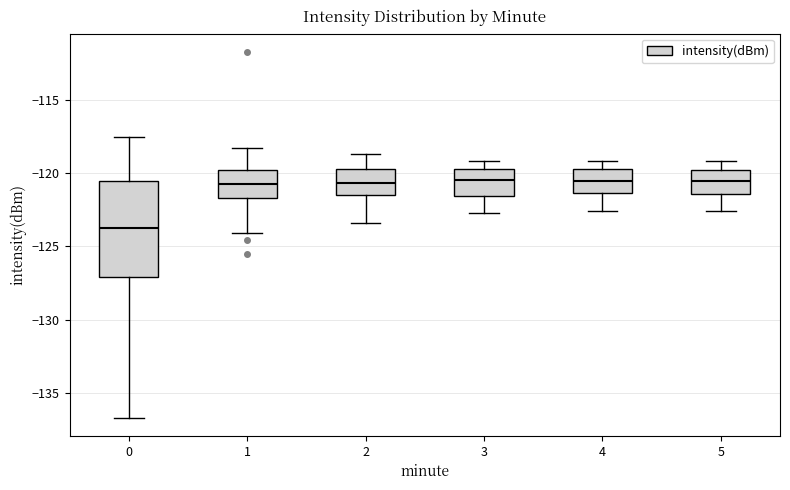

Reading left to right, transcribe this box plot: for each box, give where its median line is, the range the box spans, and where its two whiskers end, as read against the y-axis. The values are not printed on the chart, so give them approximately, as read against the axis.

0: median -124.0, box -127.0 to -120.5, whiskers -136.5 to -117.5
1: median -120.5, box -121.5 to -120.0, whiskers -124.0 to -118.5
2: median -120.5, box -121.5 to -119.5, whiskers -123.5 to -118.5
3: median -120.5, box -121.5 to -119.5, whiskers -122.5 to -119.0
4: median -120.5, box -121.5 to -119.5, whiskers -122.5 to -119.0
5: median -120.5, box -121.5 to -120.0, whiskers -122.5 to -119.0